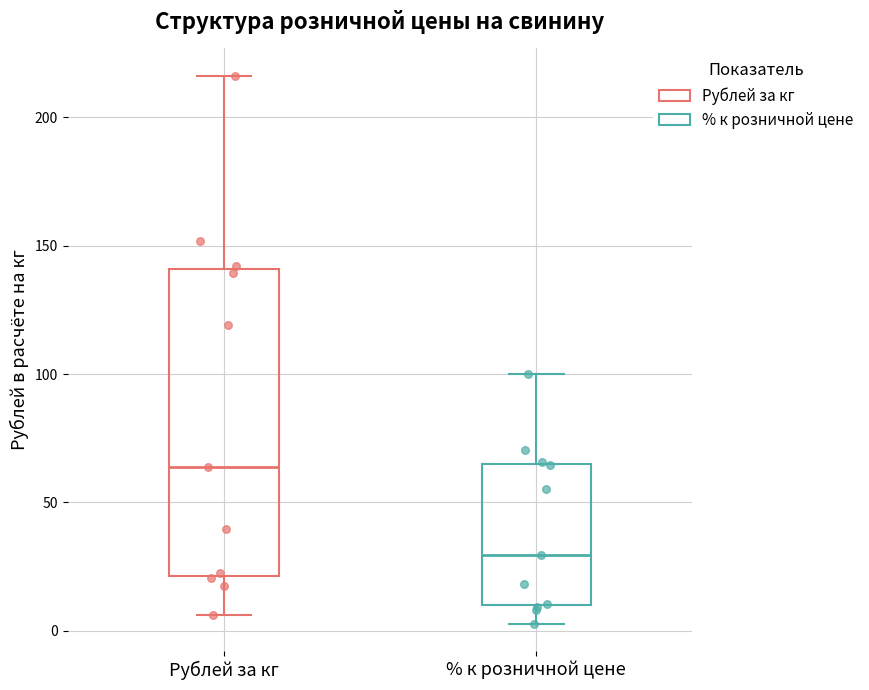

Which box has the highest median line?

Рублей за кг